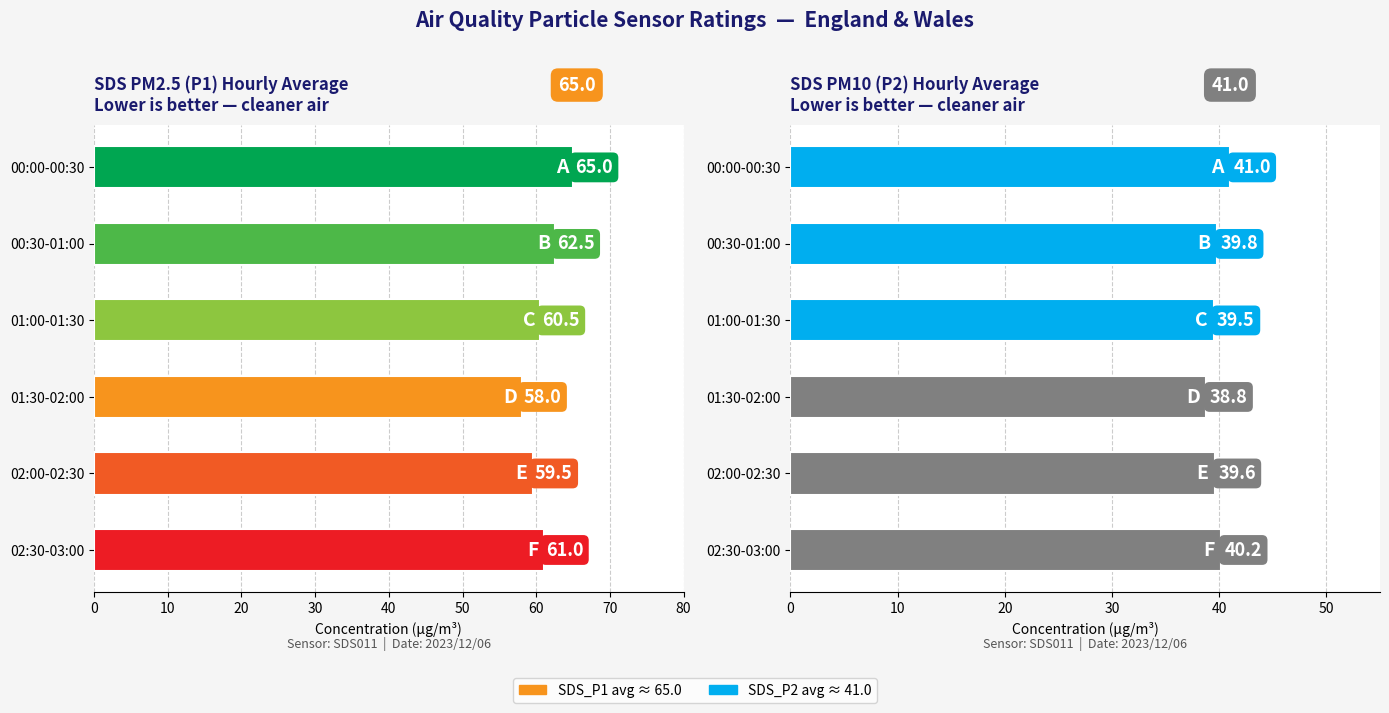

What is the difference between the maximum and minimum values in the SDS_P2 series?

2.2